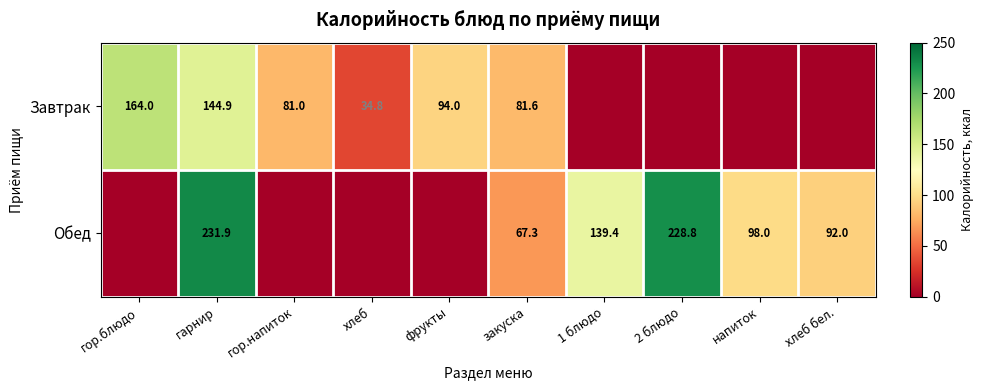

What is the sum of the Завтрак values at гор.блюдо and гор.напиток?

245.0